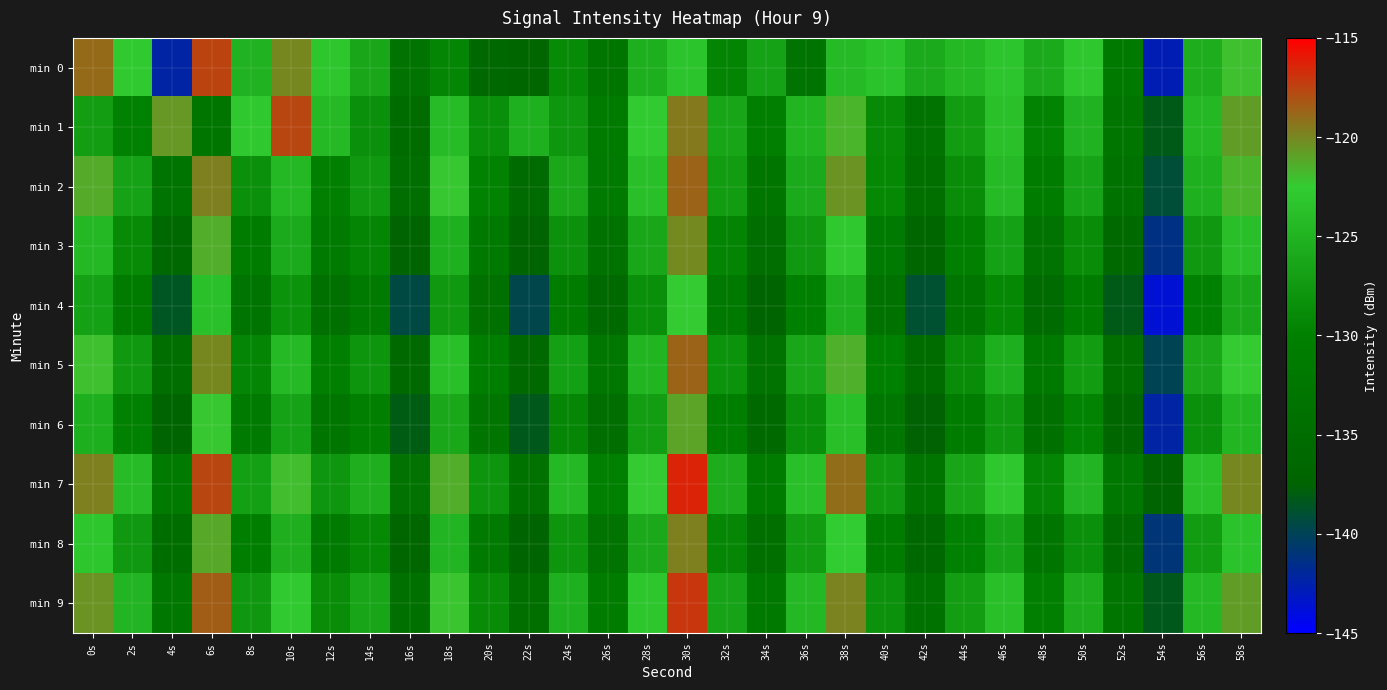

What is the minimum value shown in the chart?

-143.6